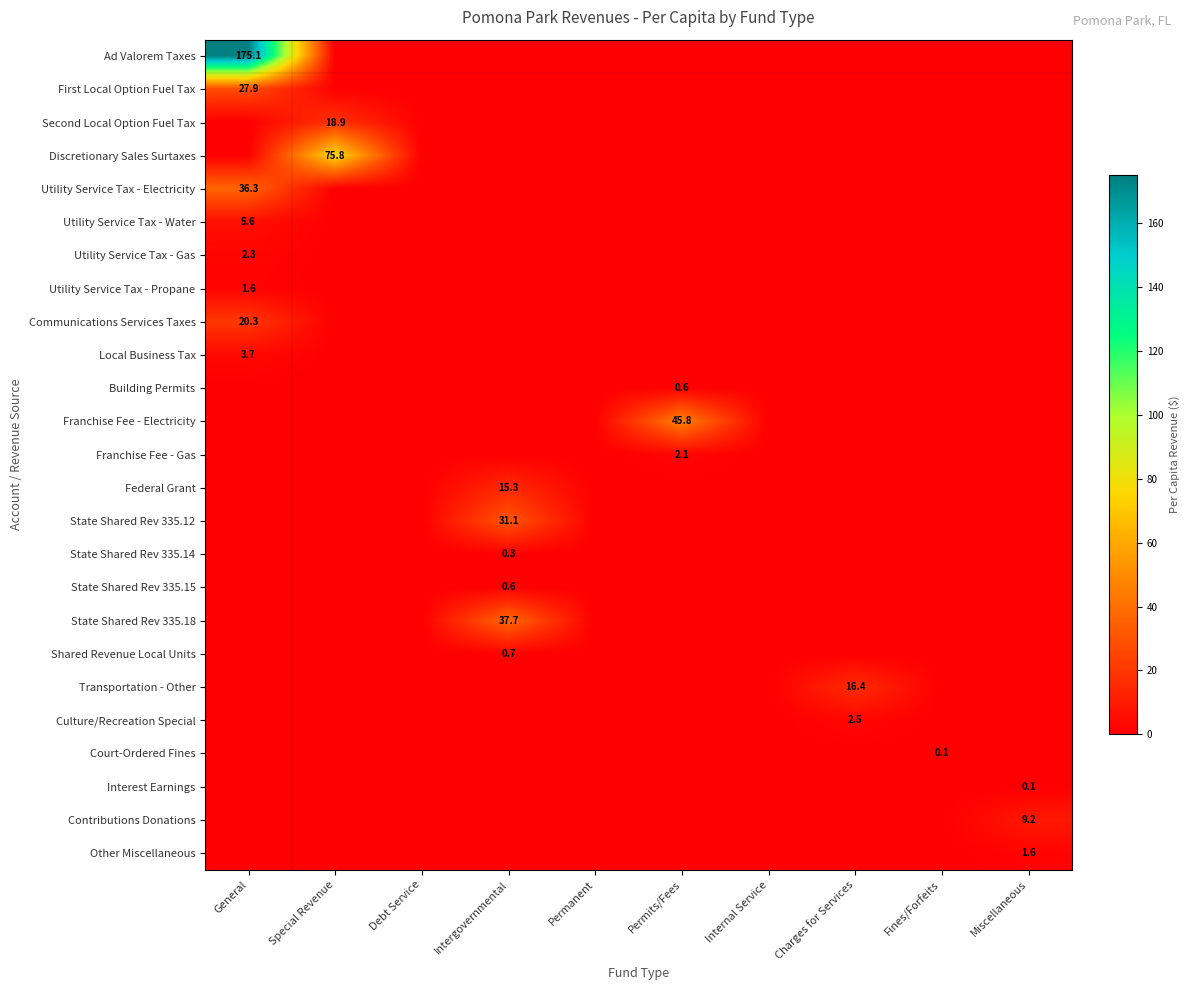

Which label corresponds to the largest value in the chart?

General